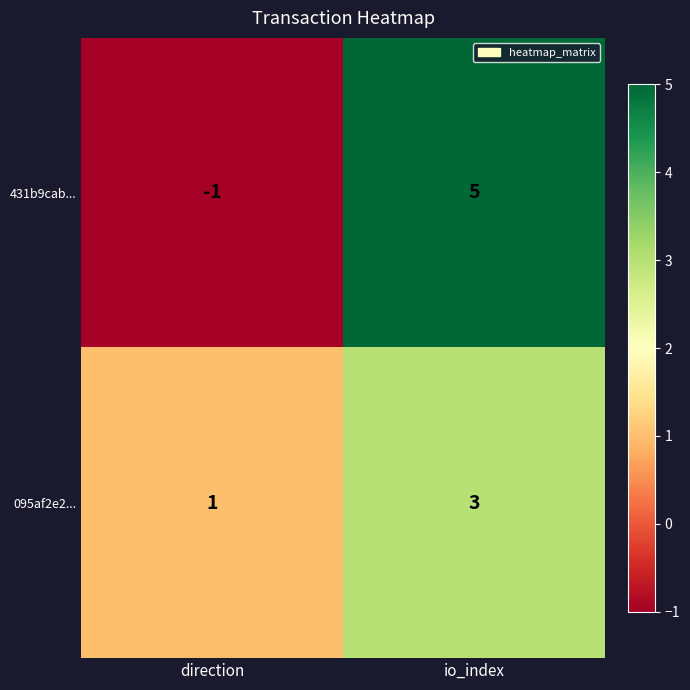

What is the sum of all 095af2e2... values?

4